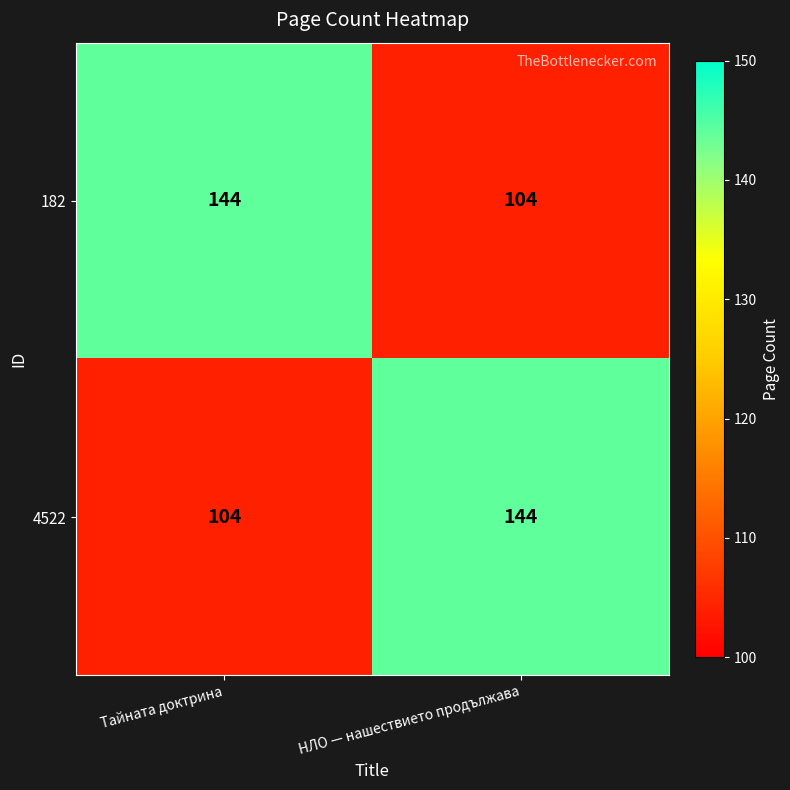

Is the value of 4522 at Тайната доктрина greater than the value of 182 at Тайната доктрина?

No